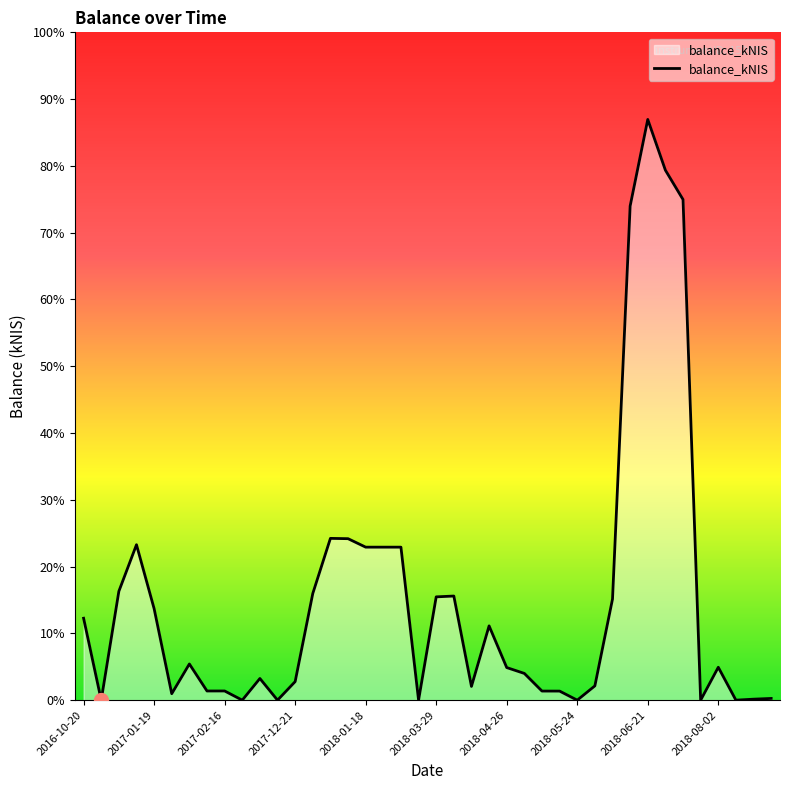

Is this an area chart (filled region under the line)?

Yes